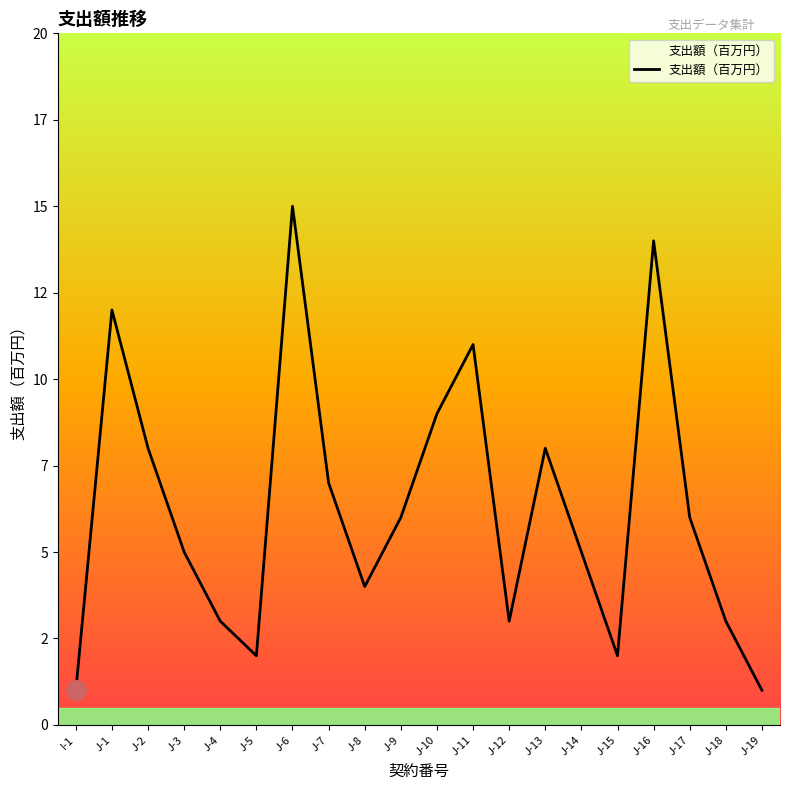

Rank the categories by value from highest to lowest.

J-6, J-16, J-1, J-11, J-10, J-2, J-13, J-7, J-9, J-17, J-3, J-14, J-8, J-4, J-12, J-18, J-5, J-15, I-1, J-19